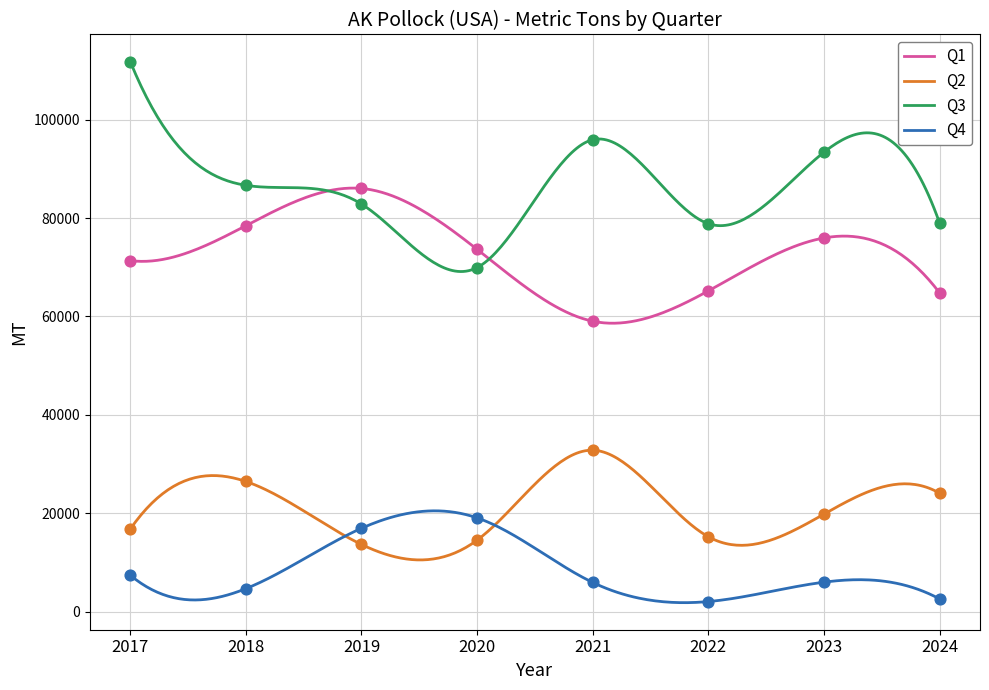

What is the total value across all series at 2019?

199451